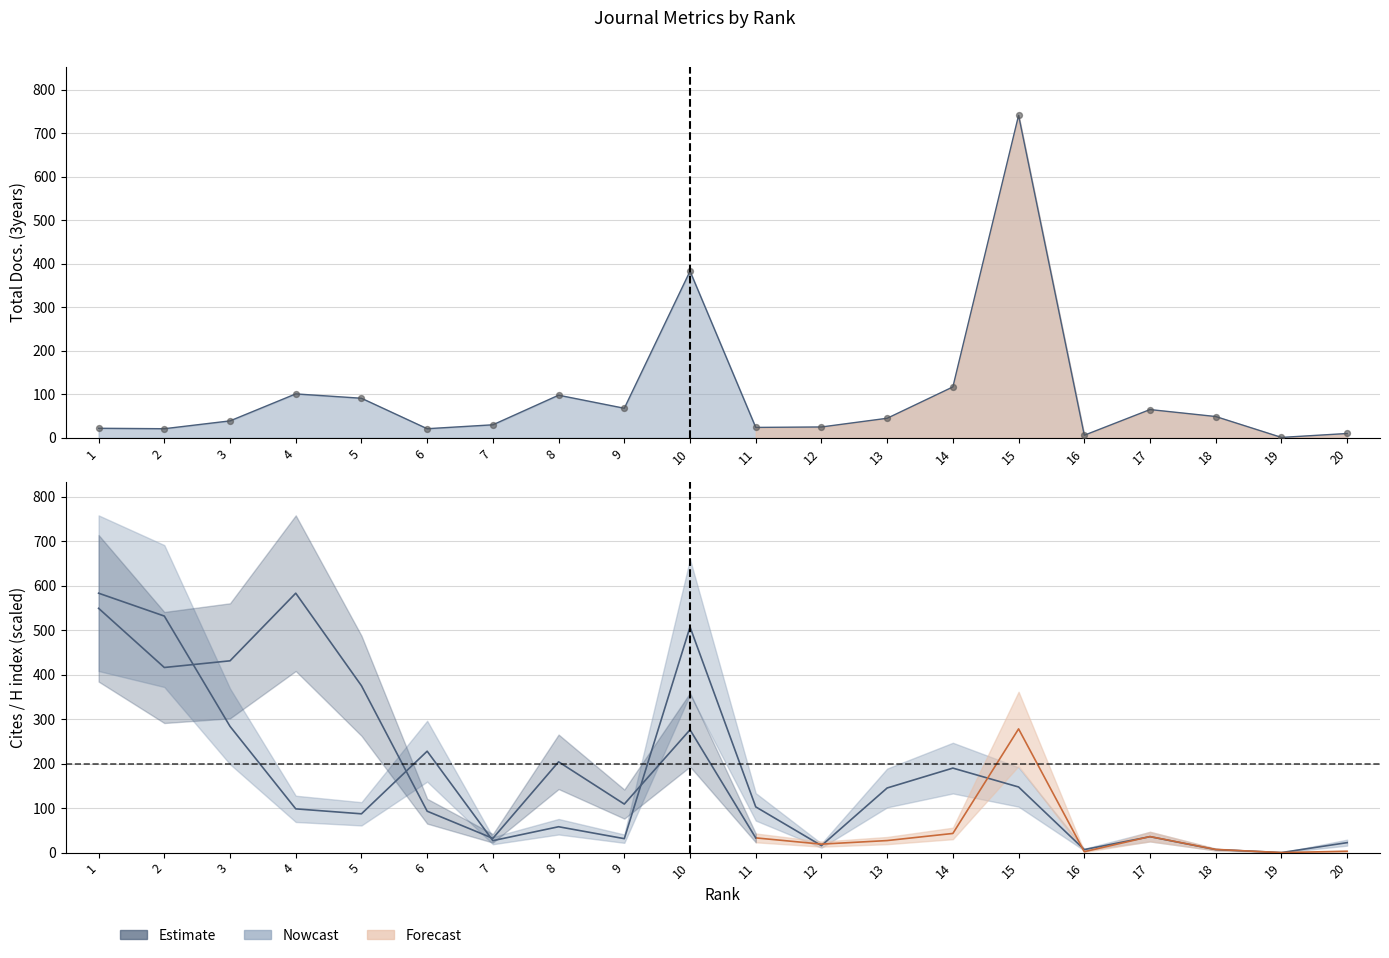

Is the value of Citable Docs. (3years) at 15 greater than the value of H index at 14?

Yes